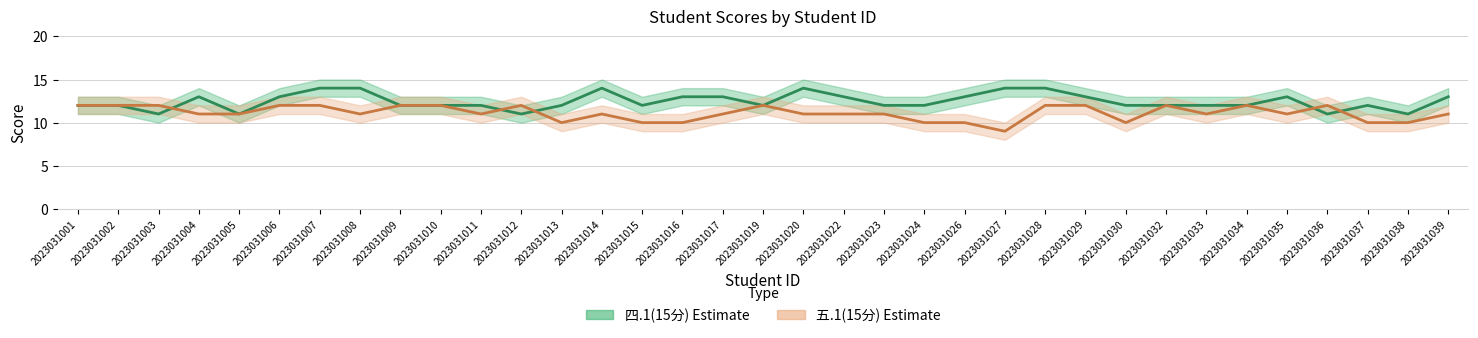

What is the average value of the 五.1(15分) series?

11